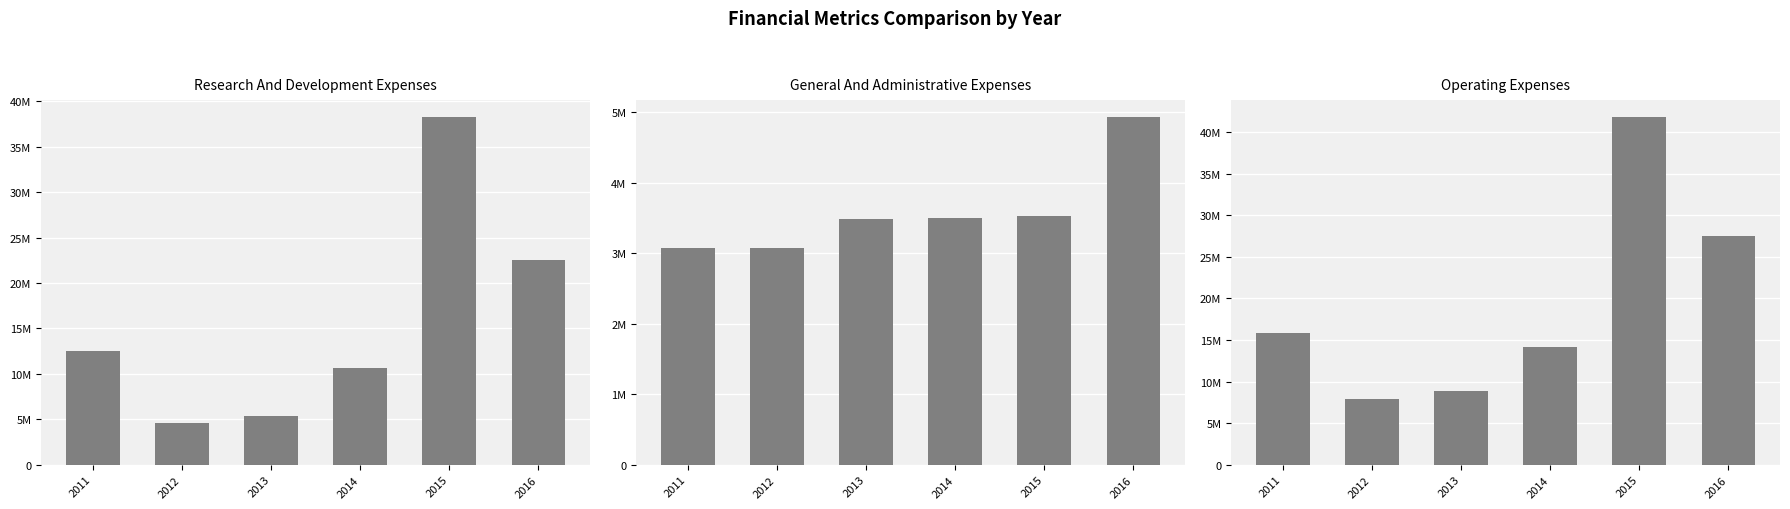

Between 2011 and 2012, which is larger?

2011